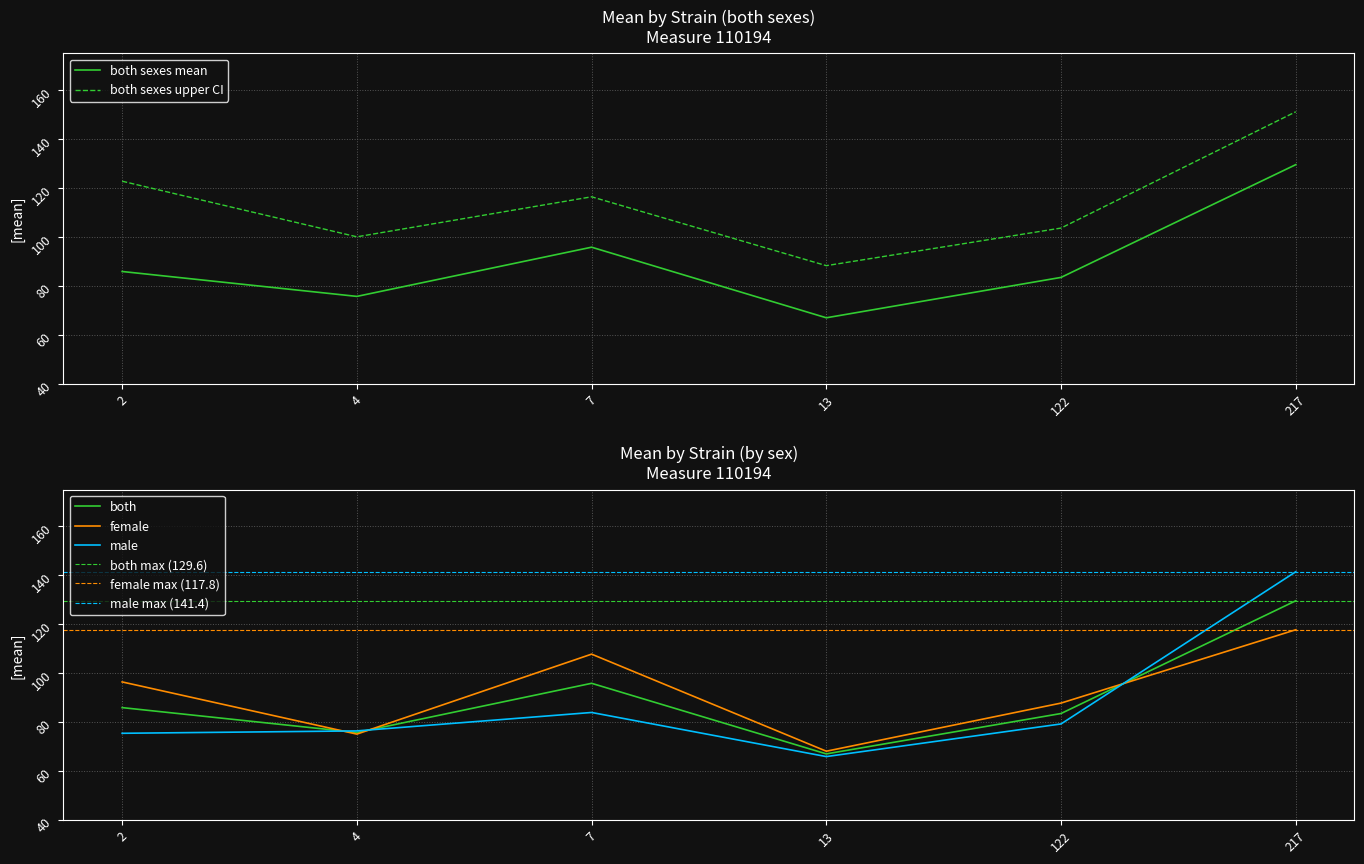

What is the difference between the m values at 4 and 2?

1.0